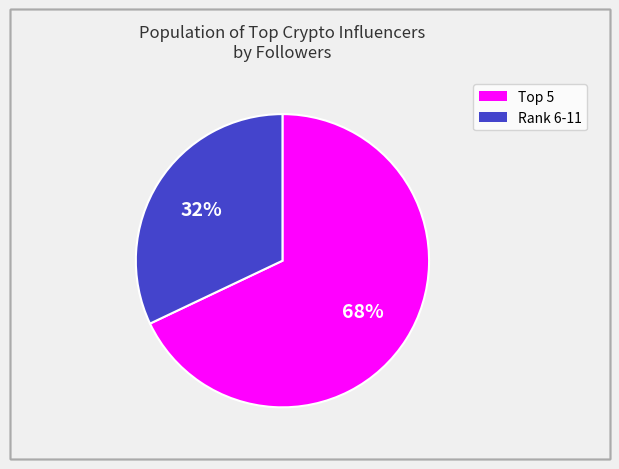

Does any single category account for the majority?

Yes